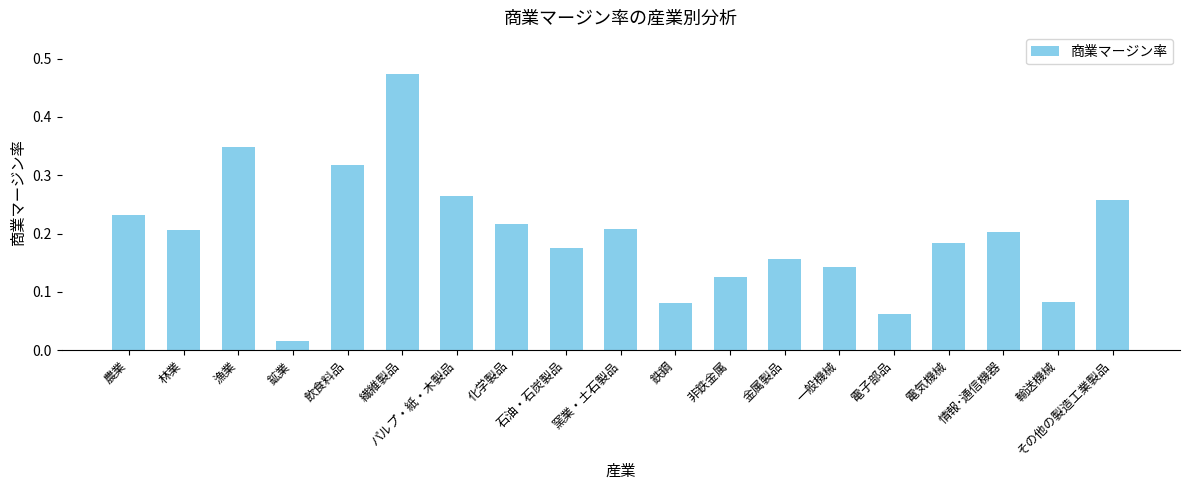

Where is the data nearest to the value 0?

鉱業